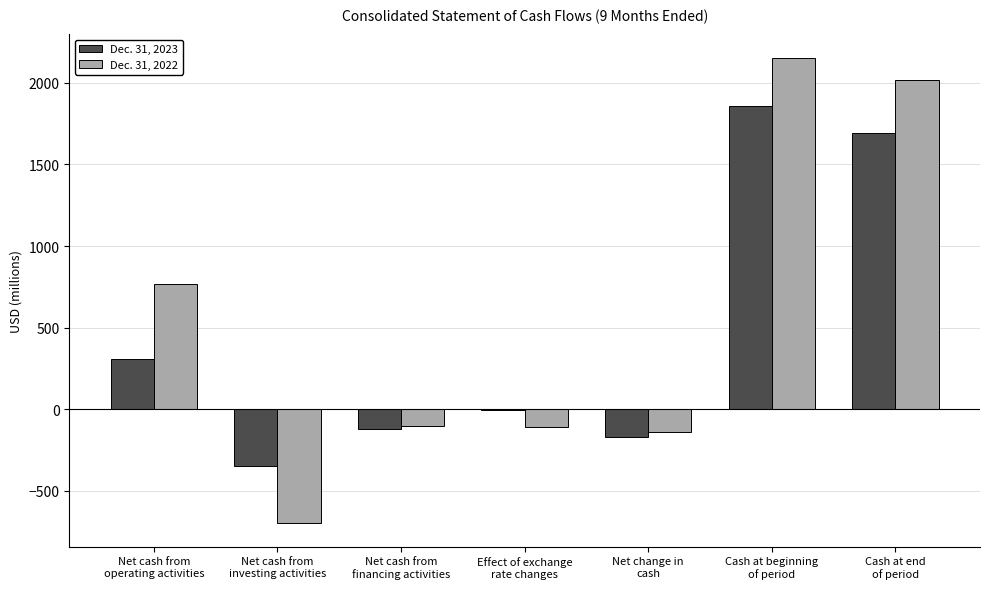

What is the maximum value shown in the chart?

2154